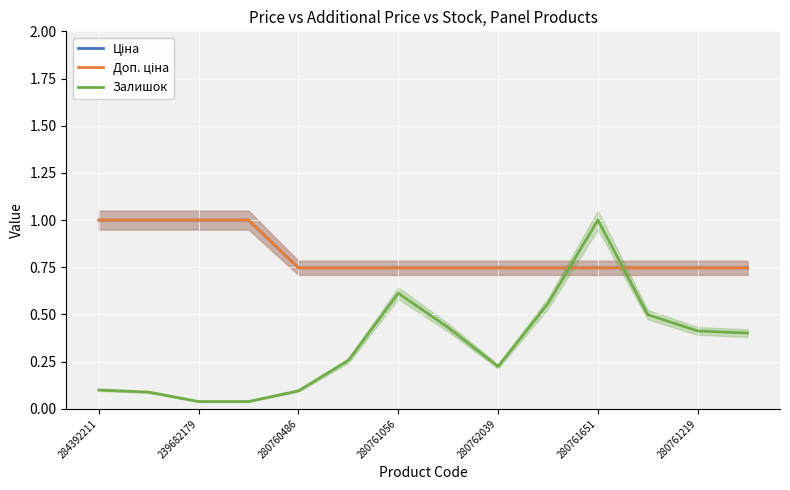

What is the value of the Ціна point at the 6th from the left?

0.7